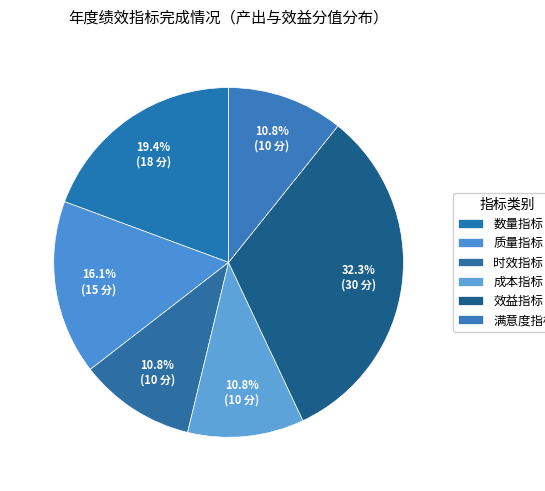

Count the number of slices in the pie.

6